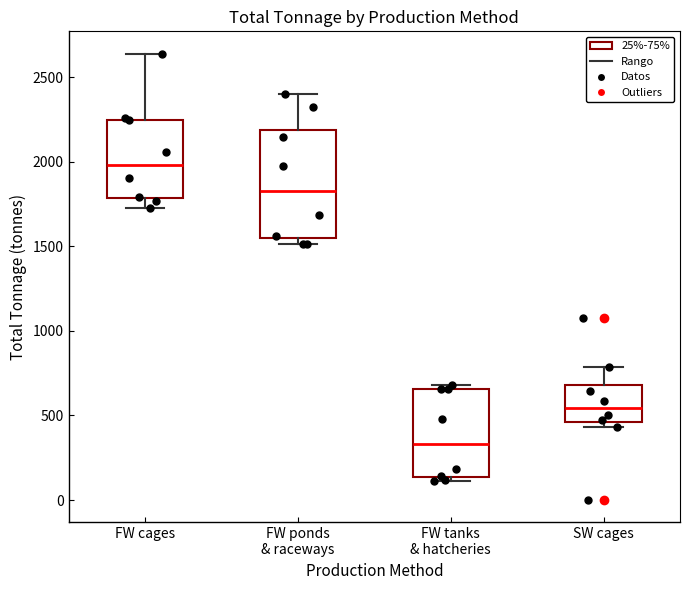

Reading left to right, read every box against the y-axis: the position of its median line, the range the box covers, and the ends of its whiskers. The values are not printed on the chart, so give them approximately, as read against the axis.

FW cages: median 2000, box 1800 to 2250, whiskers 1750 to 2650
FW ponds & raceways: median 1850, box 1550 to 2200, whiskers 1500 to 2400
FW tanks & hatcheries: median 350, box 150 to 650, whiskers 100 to 700
SW cages: median 550, box 450 to 700, whiskers 450 (just below the box's lower edge) to 800